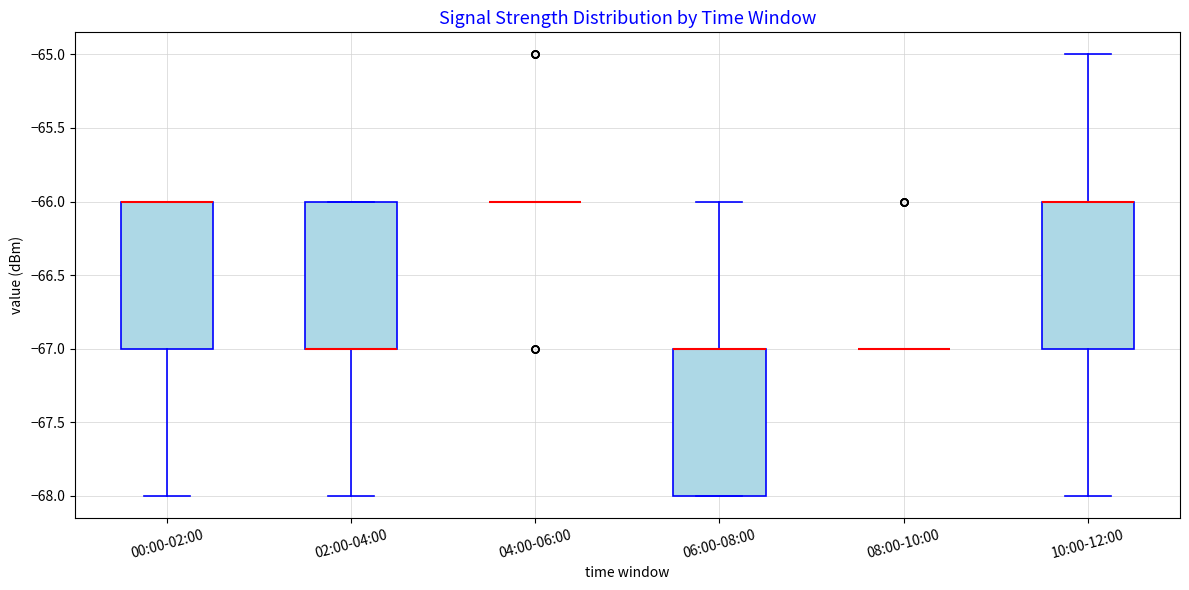

Where does the lower whisker of the box for 00:00-02:00 end on the y-axis? The values are not printed on the chart, so give them approximately, as read against the axis.

-68